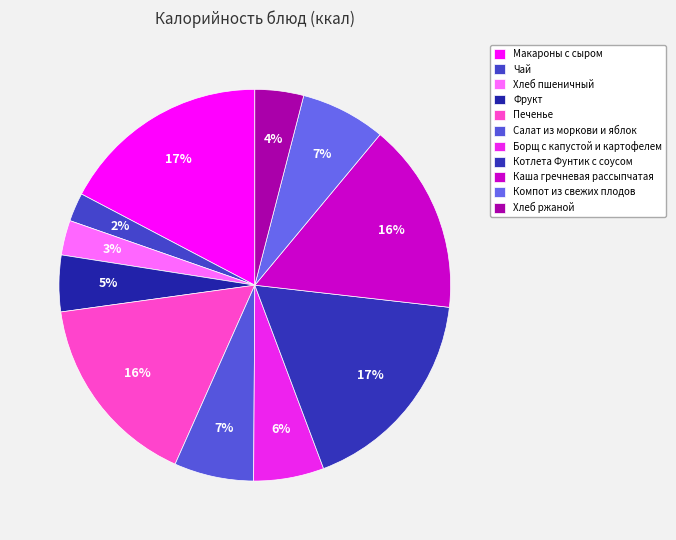

Is it true that Каша гречневая рассыпчатая is 16% of the pie?

True